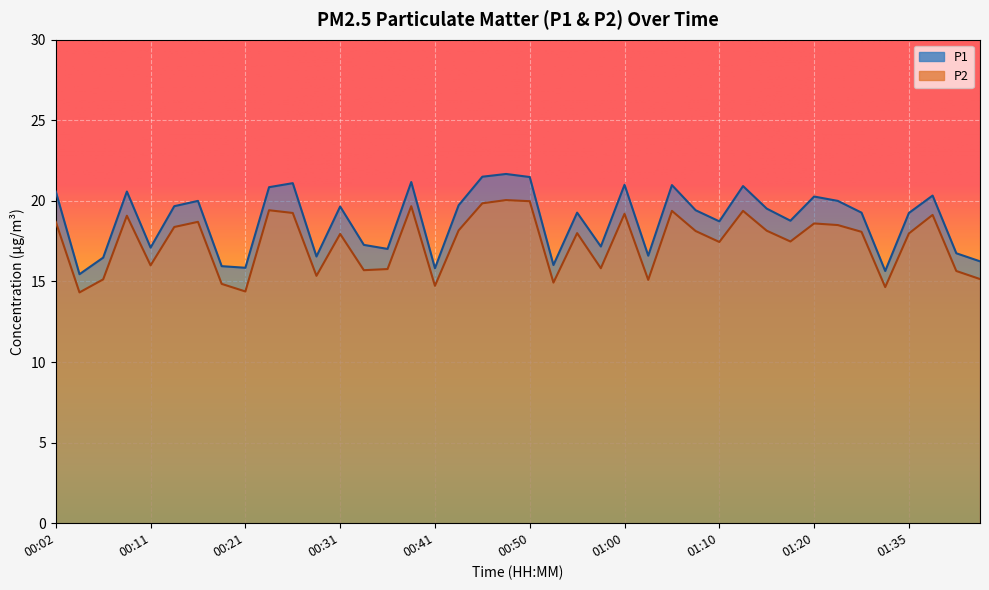

Reading left to right, what are all the values shown in this chart?

P1: 20.6	15.4	16.5	20.6	17.1	19.7	20.0	15.9	15.8	20.9	21.1	16.6	19.6	17.3	17.0	21.2	15.8	19.7	21.5	21.7	21.5	16.0	19.3	17.2	21.0	16.6	21.0	19.4	18.7	20.9	19.5	18.8	20.3	20.0	19.3	15.7	19.2	20.3	16.8	16.2
P2: 18.7	14.3	15.1	19.1	16.0	18.4	18.7	14.8	14.4	19.4	19.2	15.3	17.9	15.7	15.8	19.7	14.7	18.2	19.9	20.1	20.0	14.9	18.0	15.8	19.2	15.1	19.4	18.1	17.4	19.4	18.1	17.5	18.6	18.5	18.1	14.7	18.0	19.1	15.7	15.2